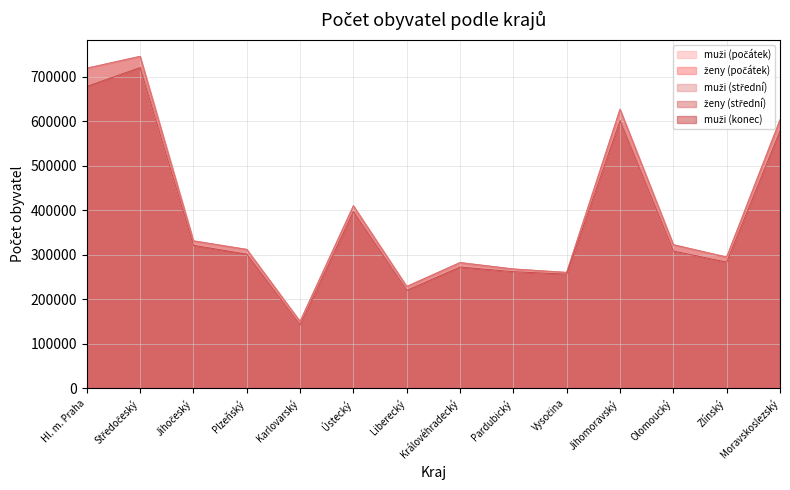

True or false: muži (počátek) has a value of 61613 at Karlovarský.

False